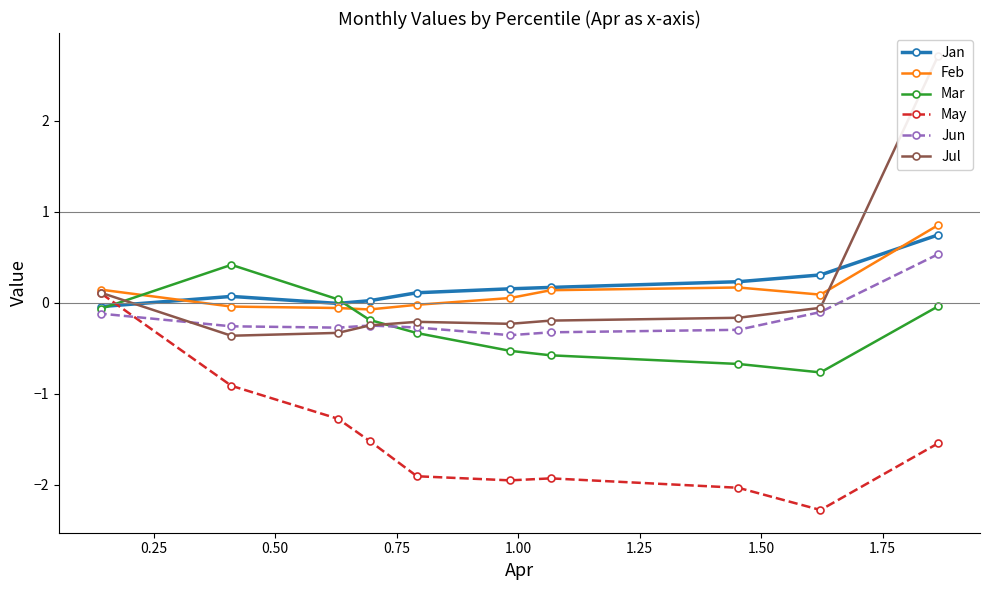

What is the value of the May point at the 4th from the left?

-1.5